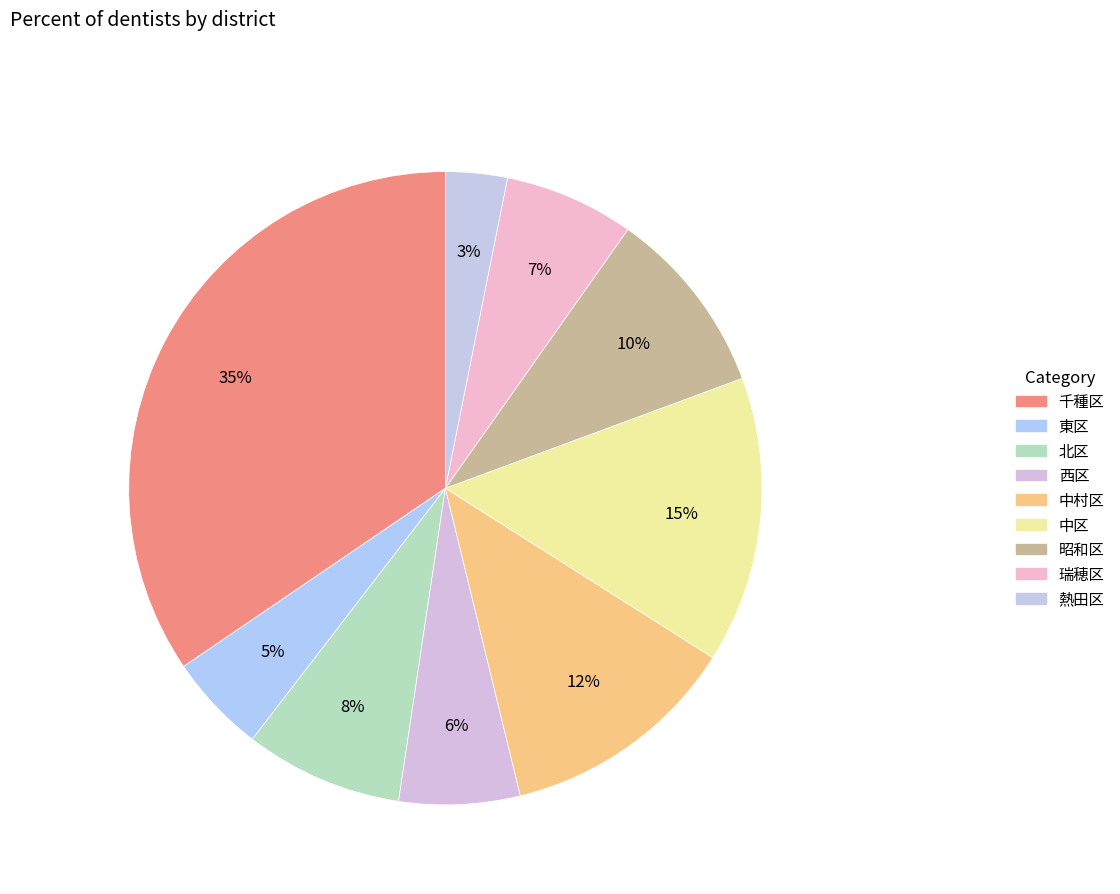

Between 昭和区 and 中村区, which is larger?

中村区